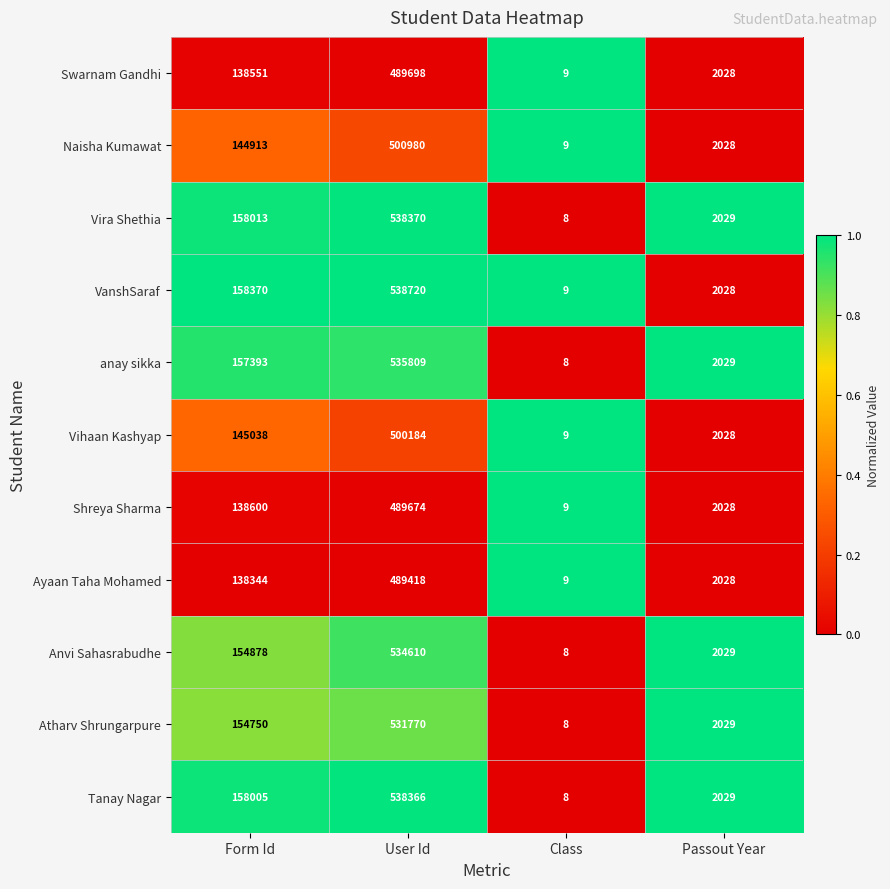

What is the average value of the Ayaan Taha Mohamed series?

157450